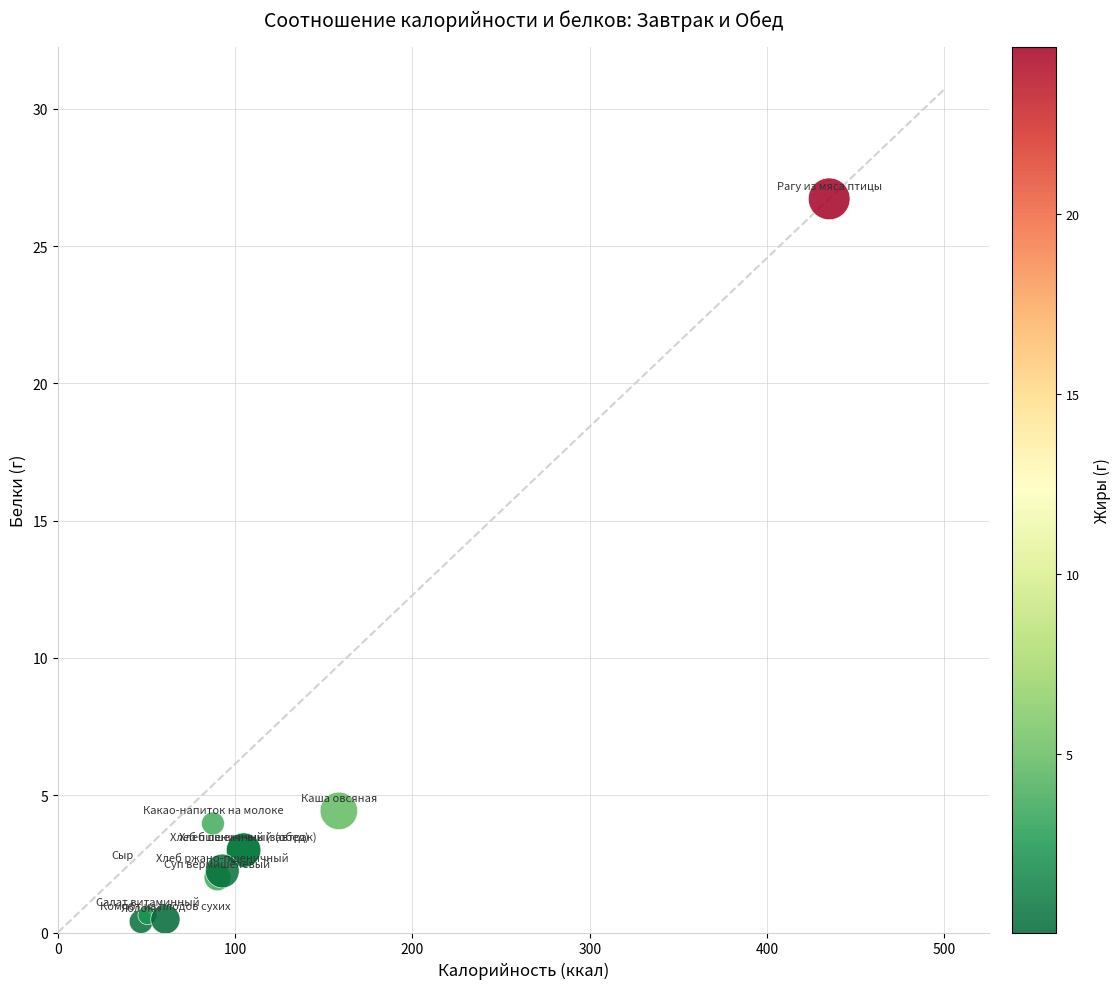

What Y value in the scatter plot is closest to 13?

4.4